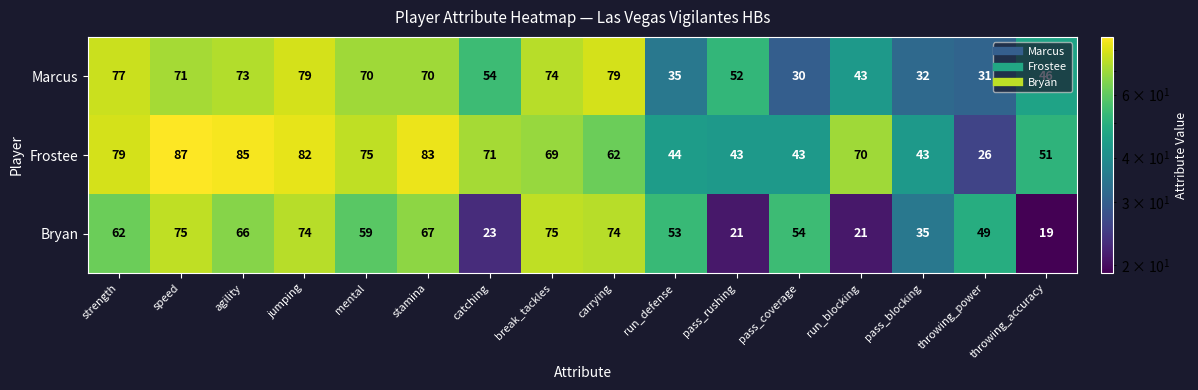

List the series in order of their peak value, highest first.

Frostee, Marcus, Bryan